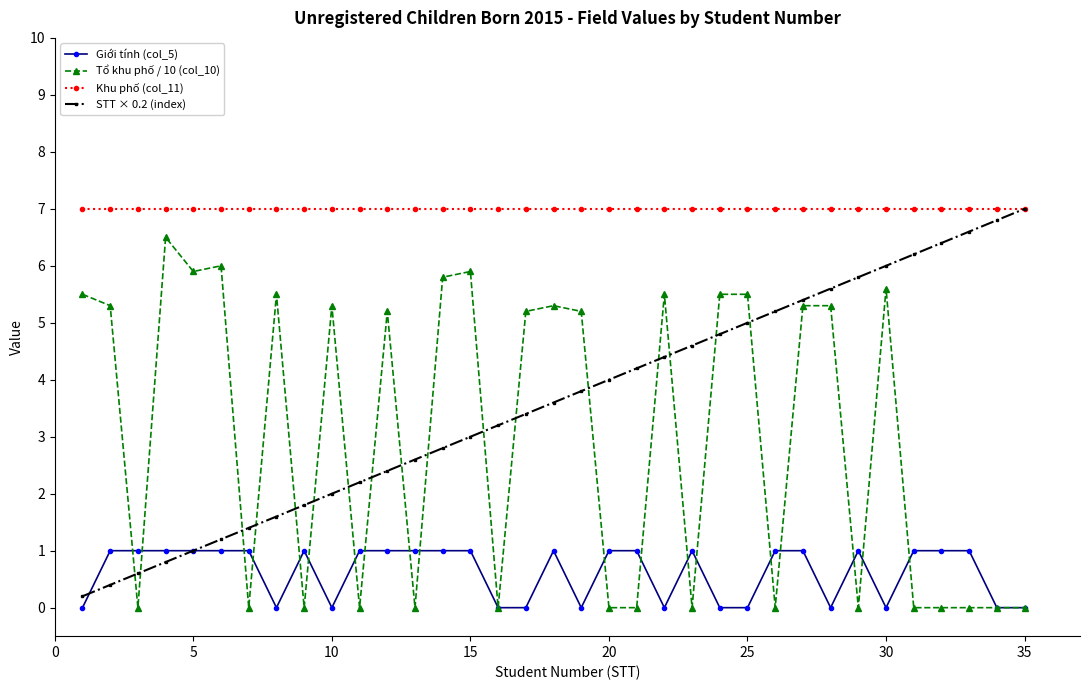

What is the value of the STT × 0.2 (index) point at the 6th from the left?

1.2